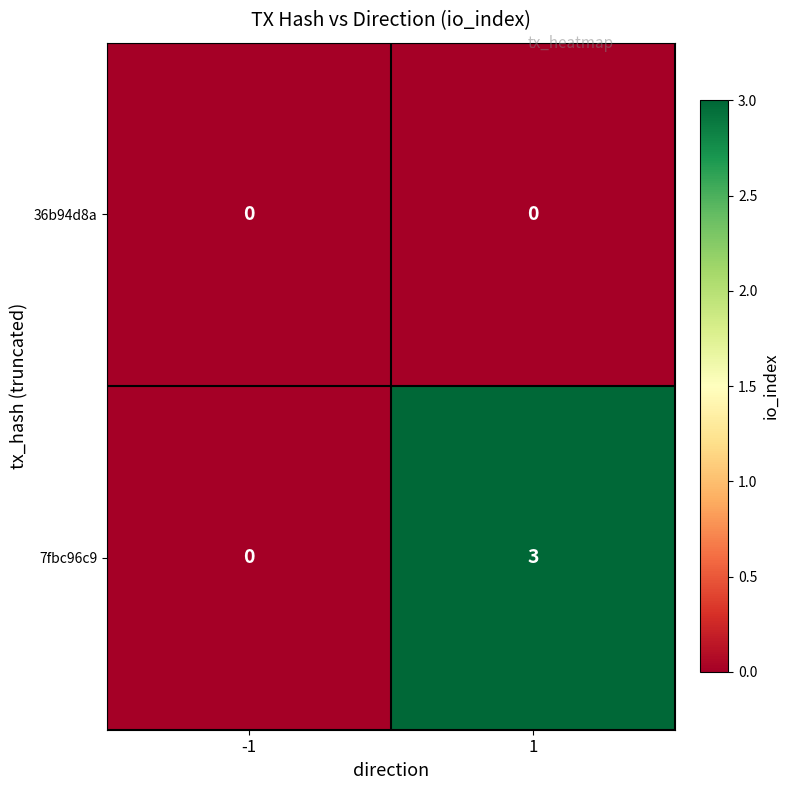

At which category is the sum across all series the highest?

1